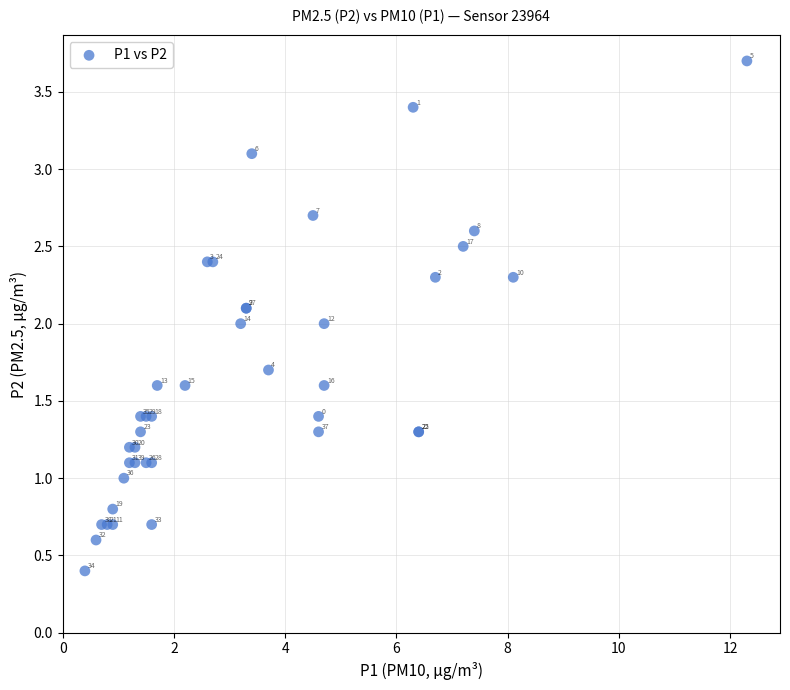

What Y value in the scatter plot is closest to 2?

2.0